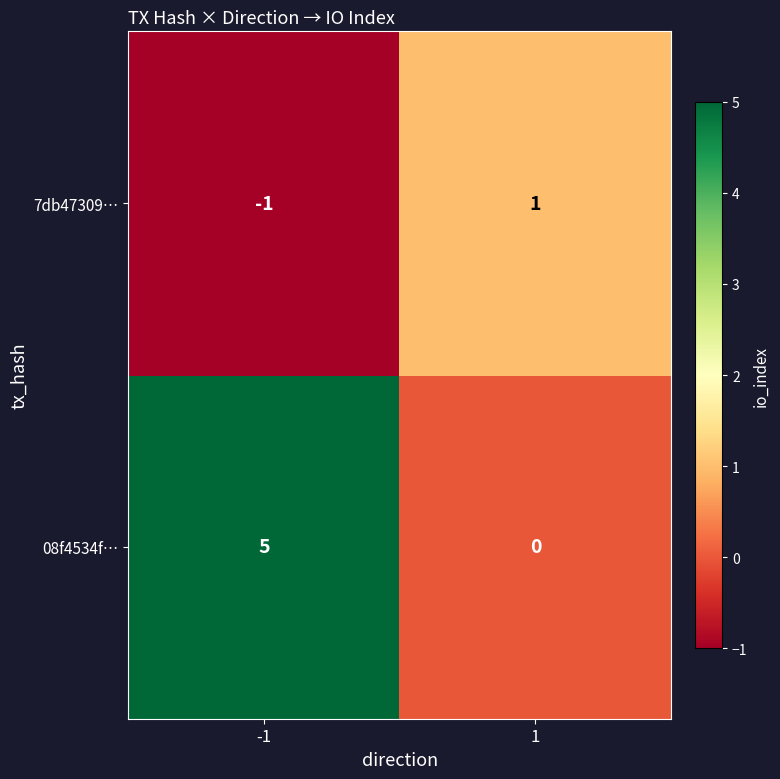

At how many categories does at least one series exceed 4?

1